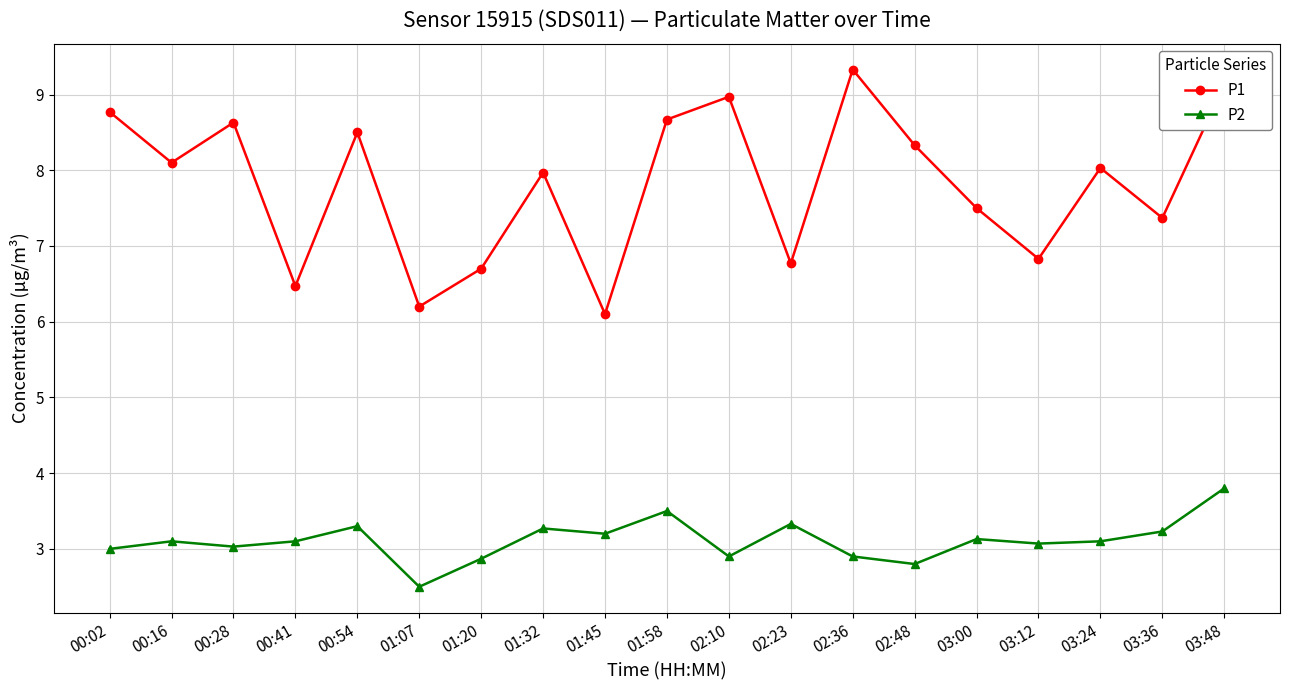

What is the minimum value shown in the chart?

2.5